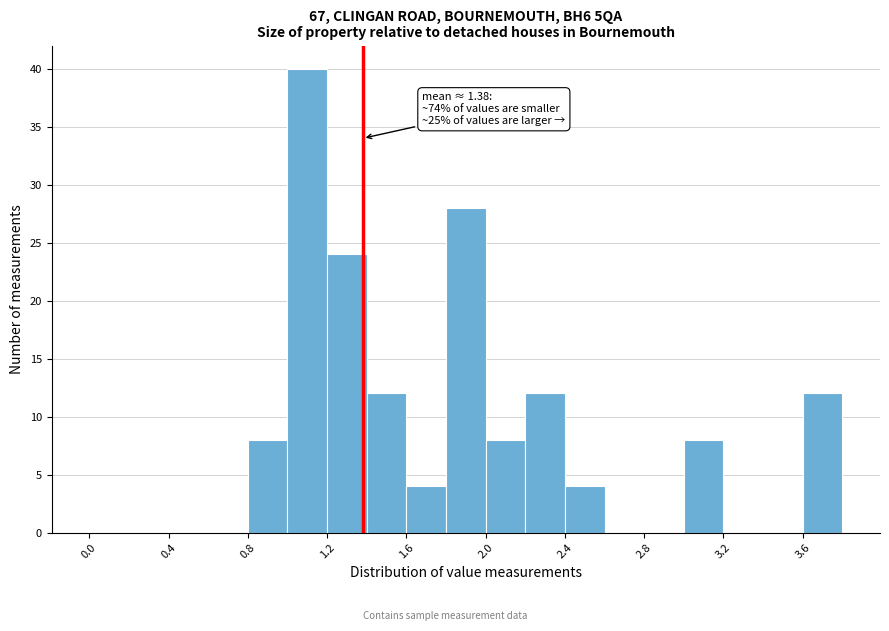

Over which range of the x-axis is the bar tallest?

1.0 to 1.2